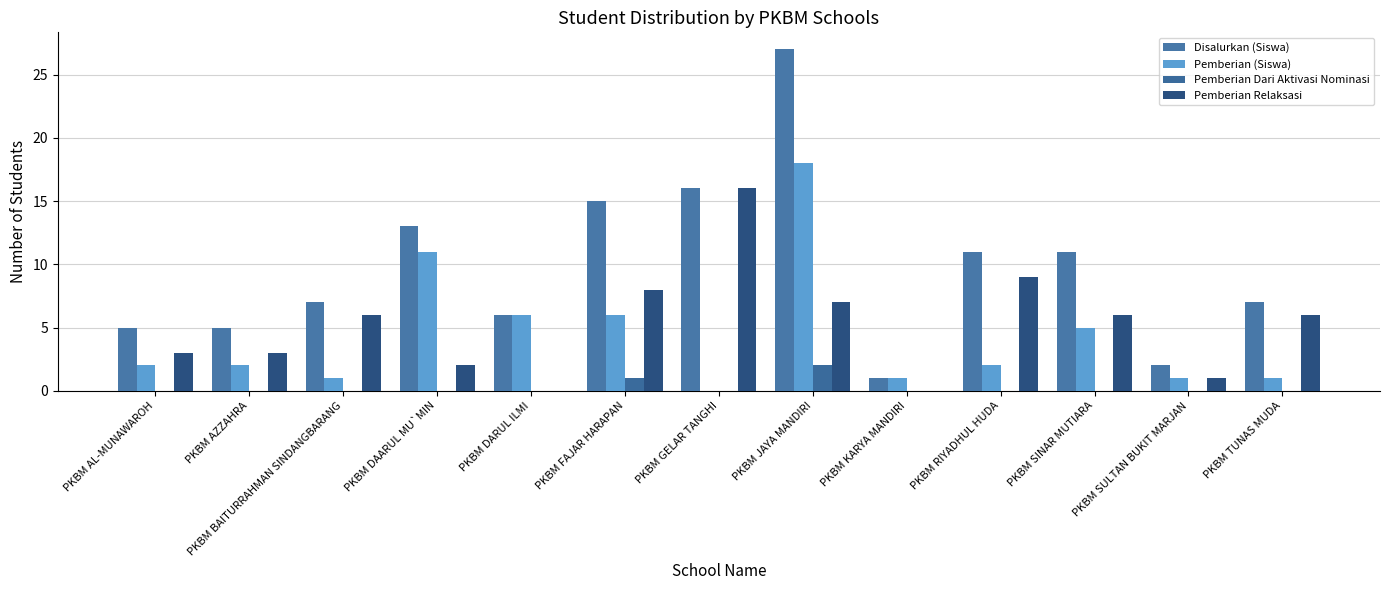

True or false: Disalurkan (Siswa) has a value of 6 at PKBM DARUL ILMI.

True